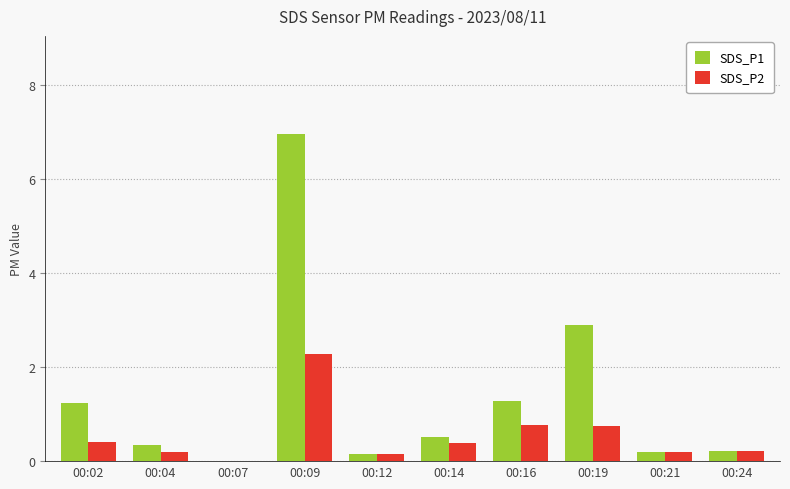

What is the sum of all SDS_P1 values?

13.8